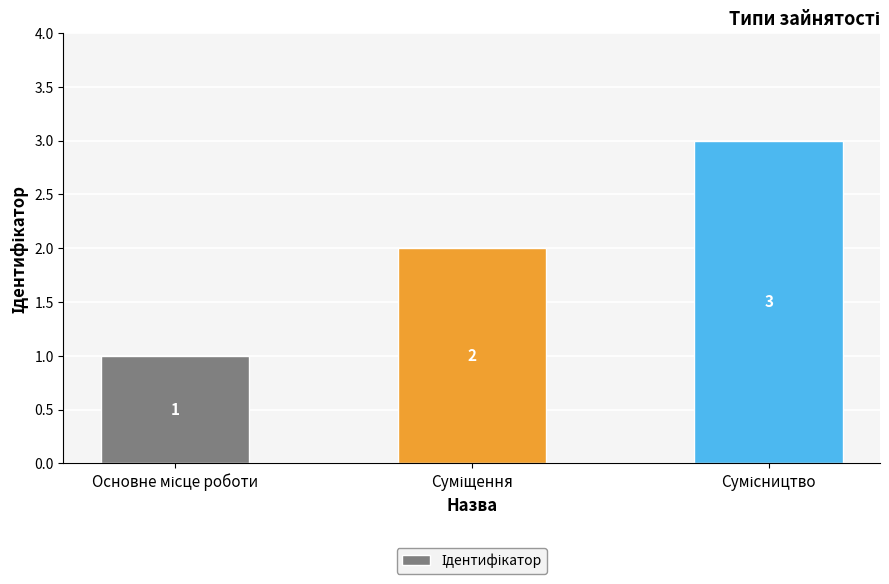

Does the chart contain stacked bars?

No